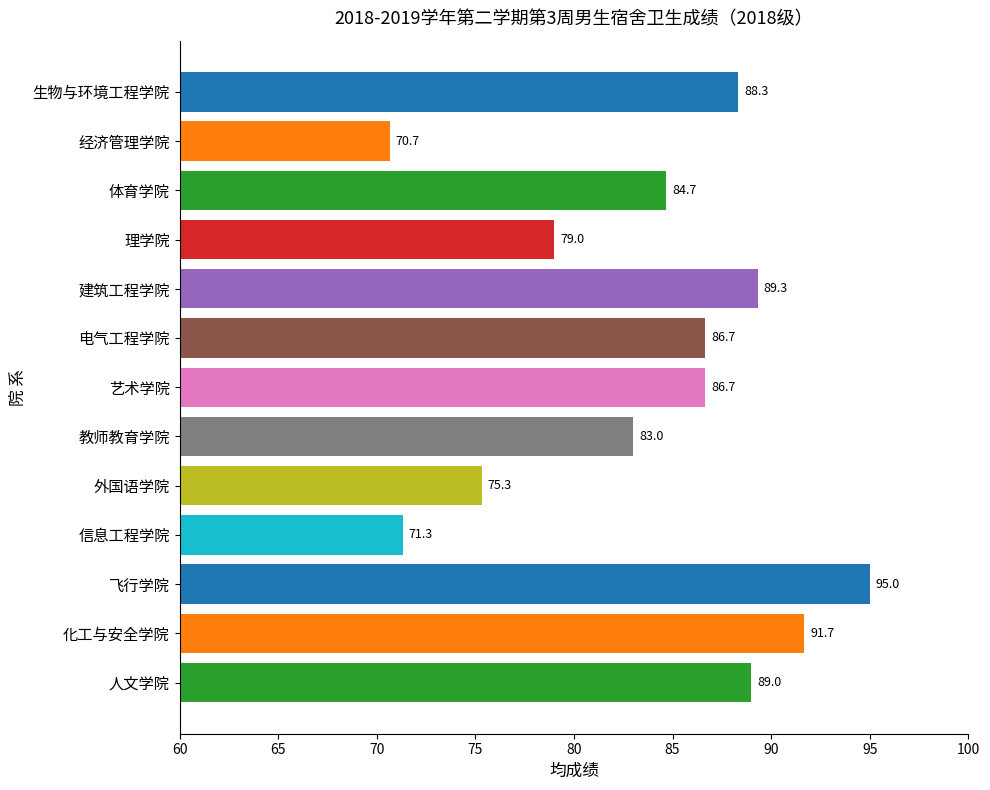

What is the difference between the maximum and minimum values?

24.3